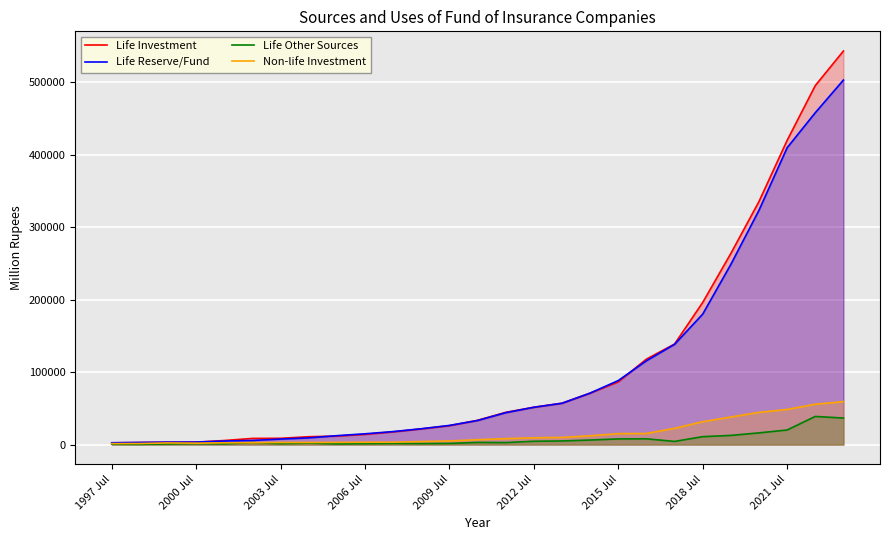

What is the maximum value for Life Other Sources?

38844.5